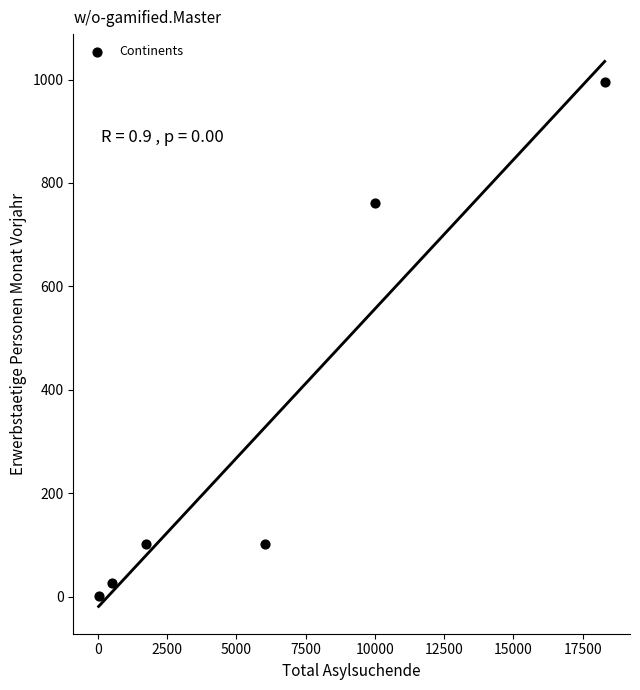

What Y value in the scatter plot is closest to 498?

761